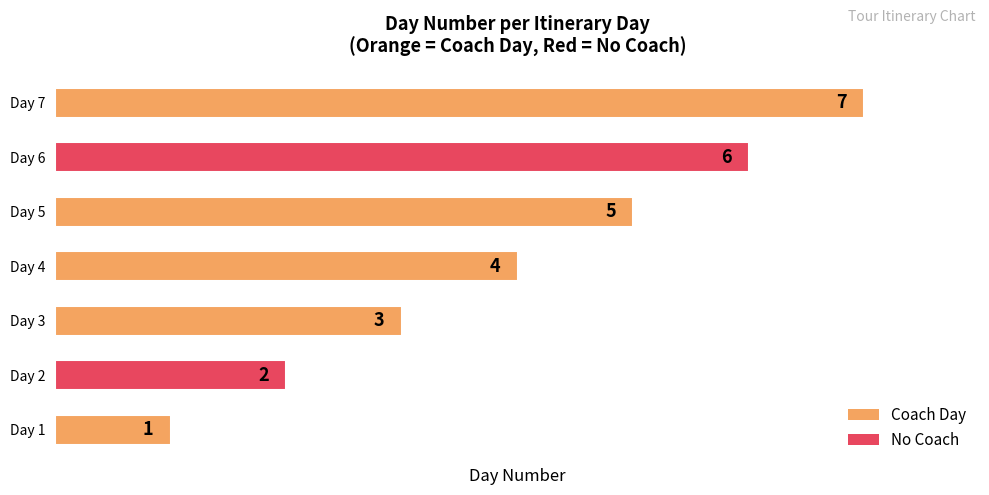

What is the average value?

4